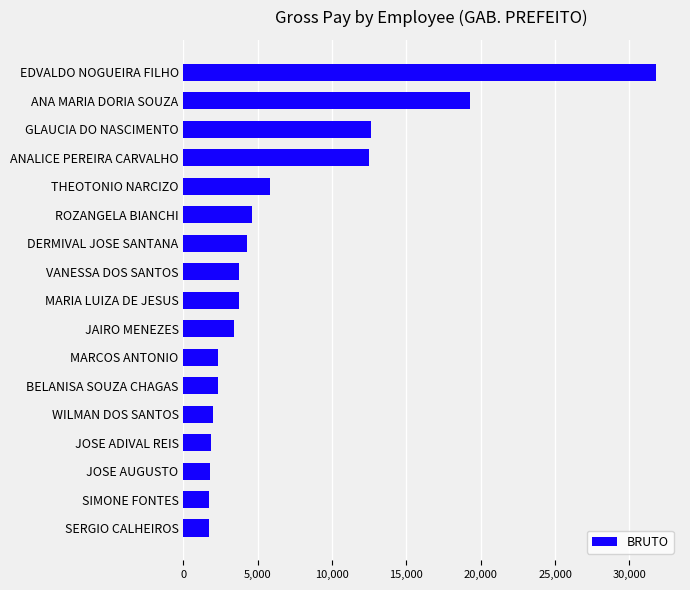

At which category does the chart reach its peak across all series?

EDVALDO NOGUEIRA FILHO